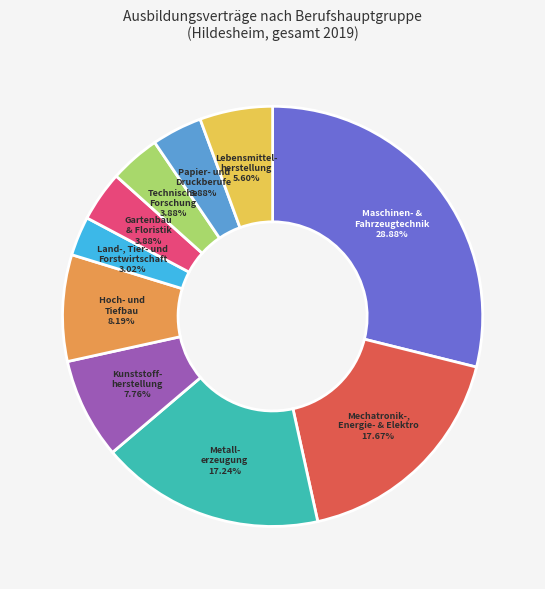

Approximately how many times larger is the value at Maschinen- & Fahrzeugtechnik compared to Mechatronik-, Energie- & Elektro?

1.6